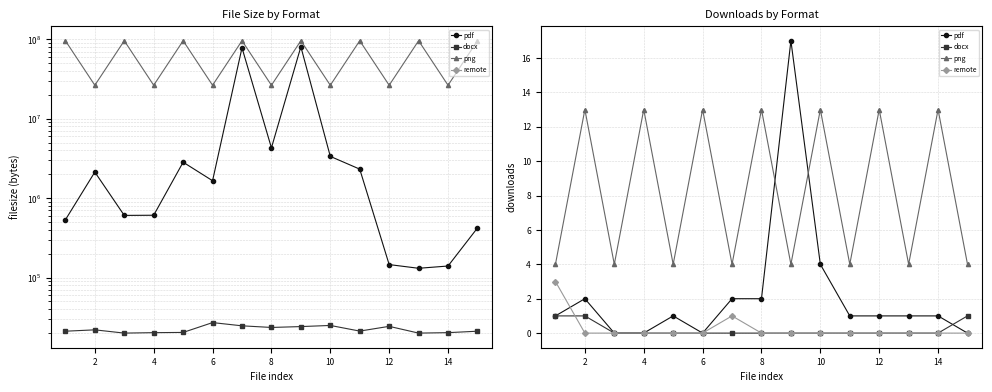

The value of remote at 2 is 1. True or false?

False